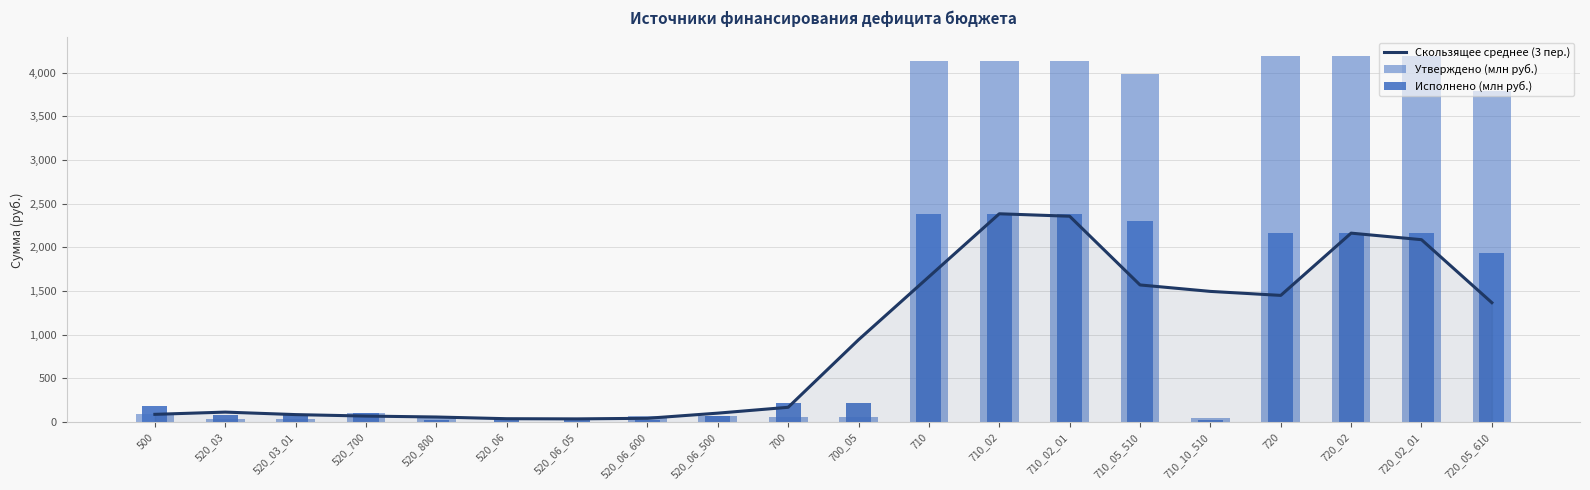

The Исполнено (млн руб.) series shows 3820.7 at 710_05_510. True or false?

False